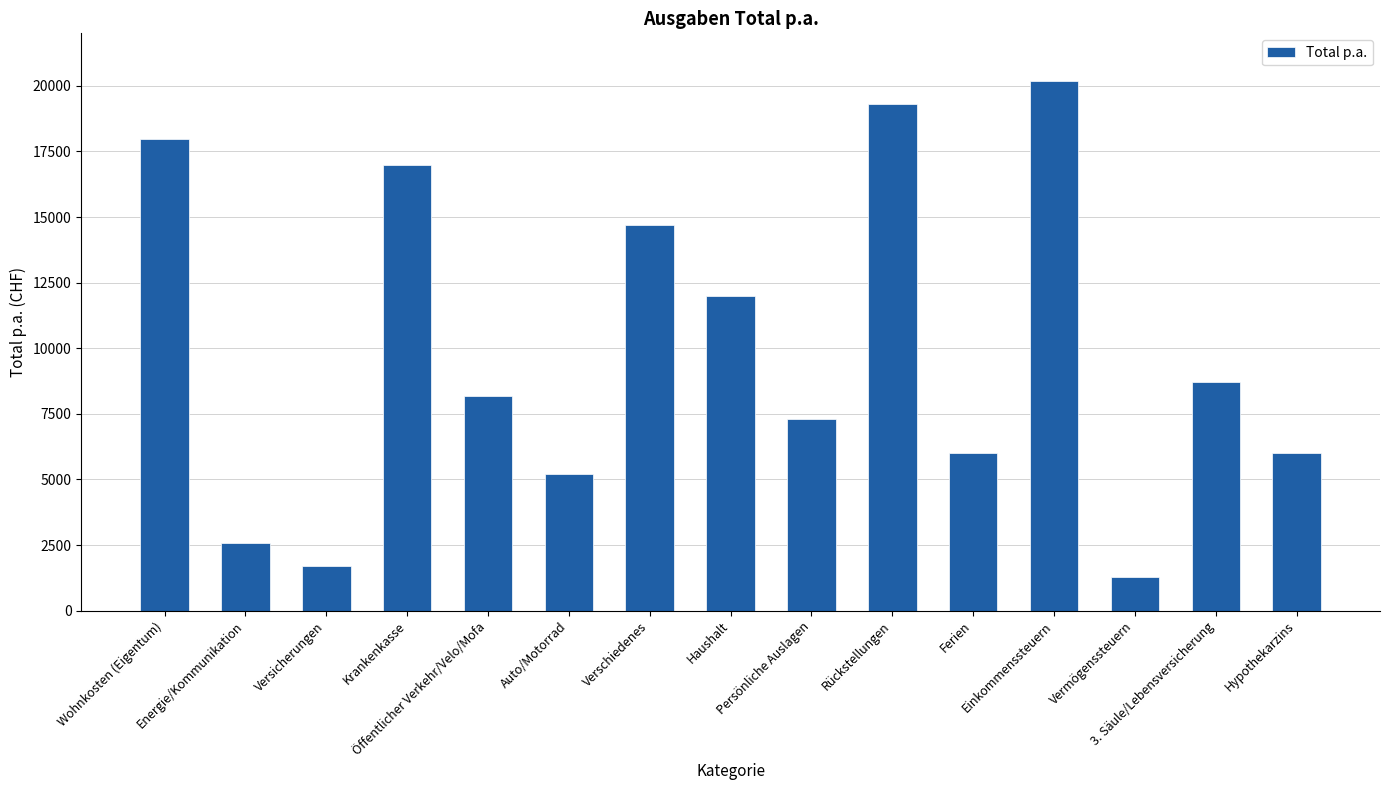

What is the difference between the maximum and minimum values?

18900